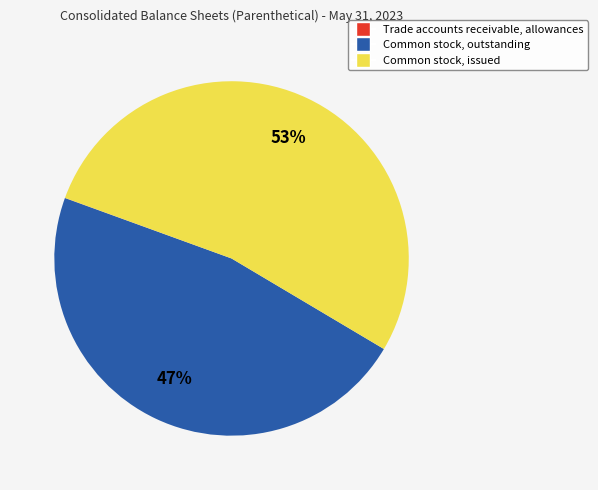

The Common stock, issued slice represents 53% of the pie. True or false?

True